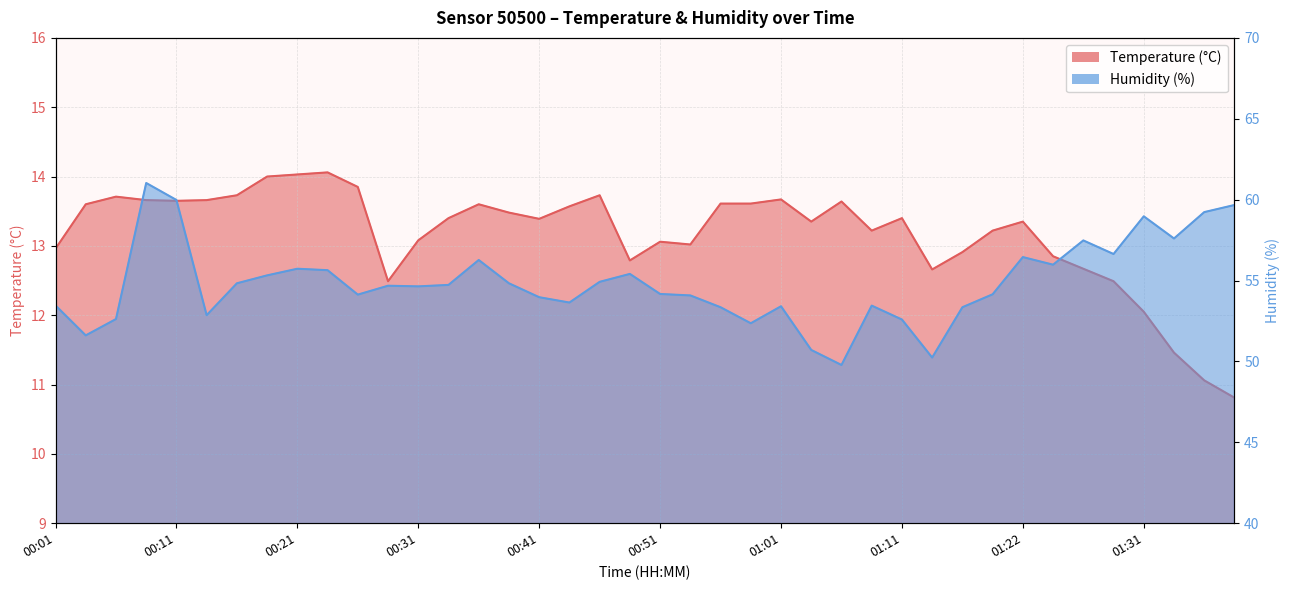

True or false: temperature has a value of 8.6 at 00:56.

False